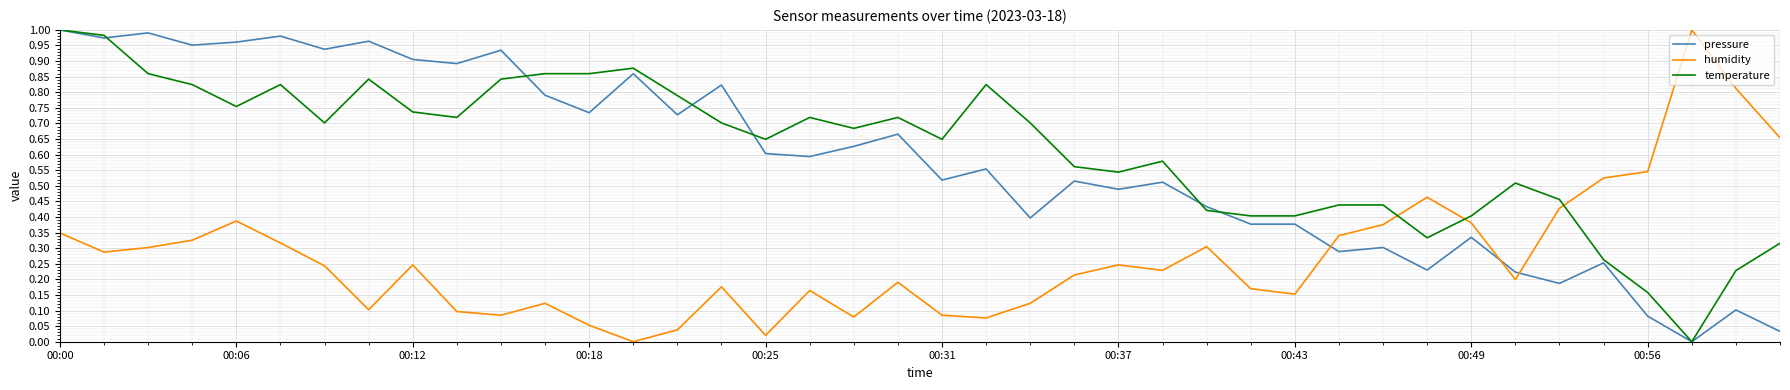

After their last crossing, which series has the higher values: temperature or humidity?

humidity